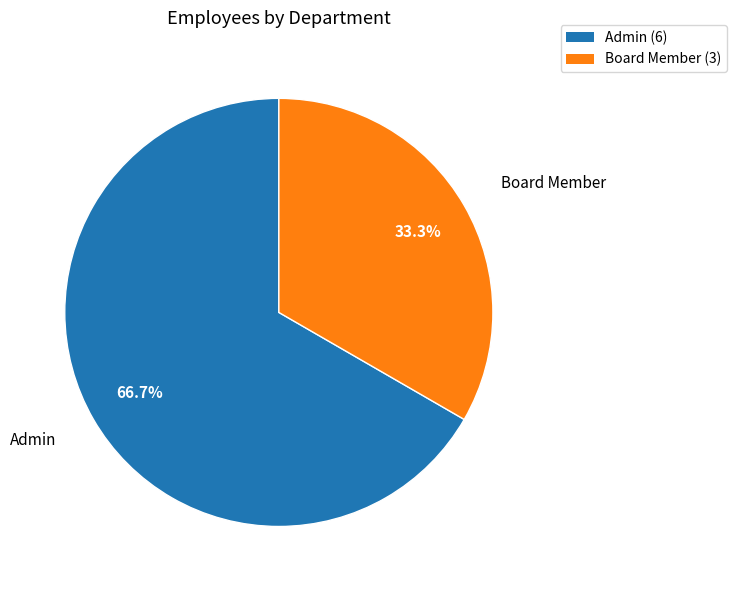

Which category accounts for the majority?

Admin